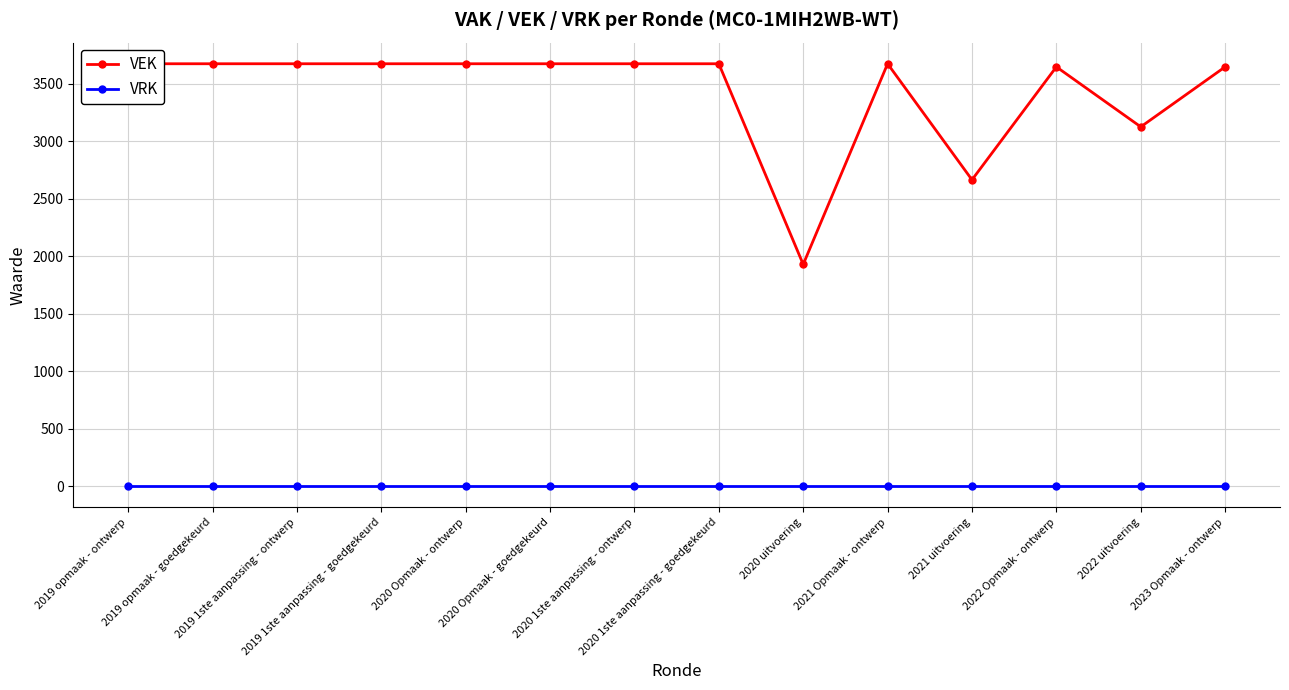

In VEK, how many points are higher than both neighbors (excluding endpoints)?

2